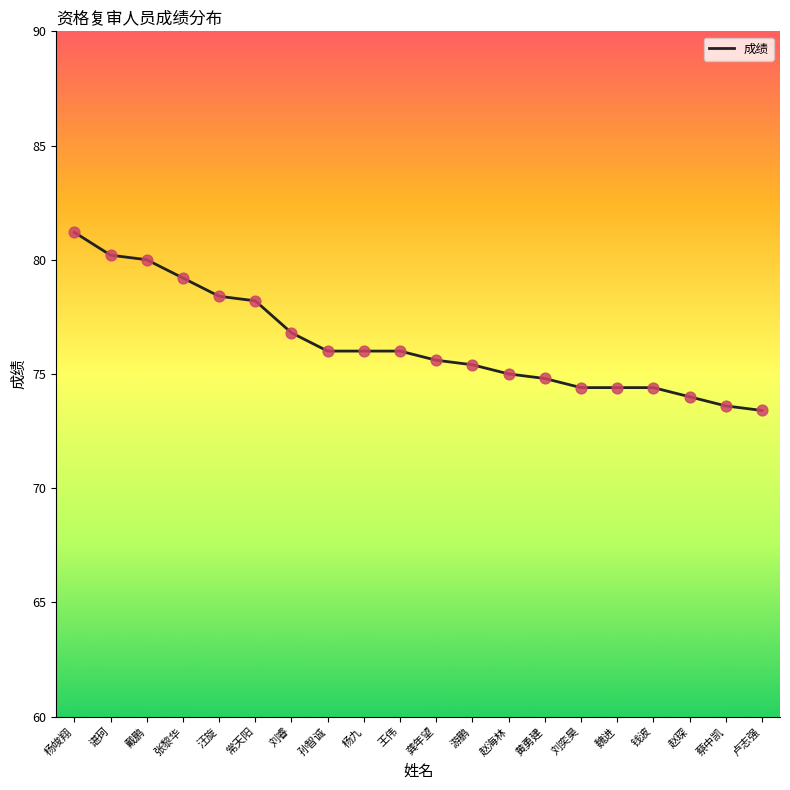

What is the change in value from 谌珂 to 王伟?

-4.2